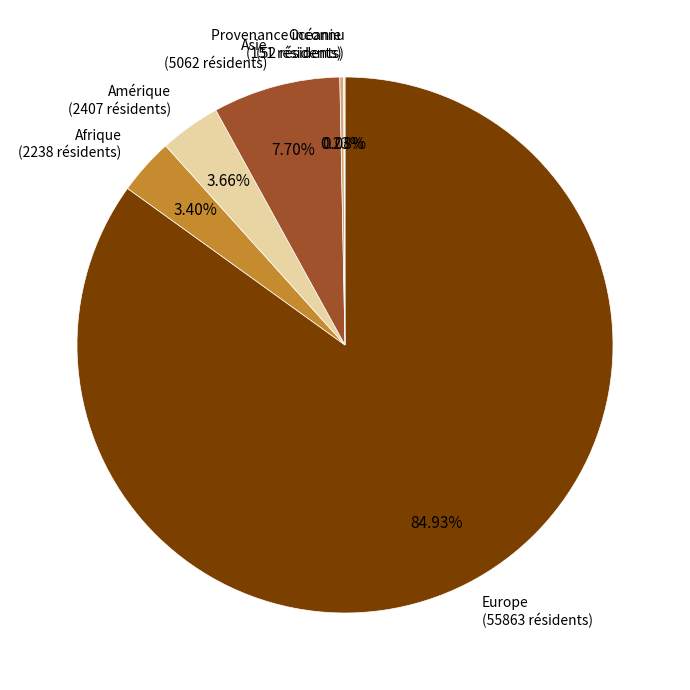

Is there a majority slice in this chart?

Yes